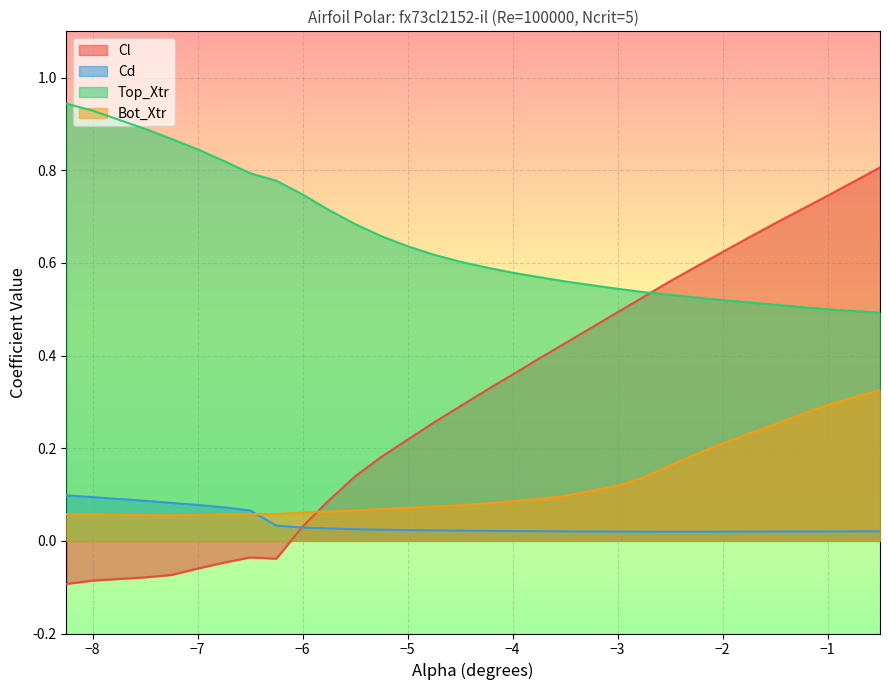

Reading left to right, list all the values displayed in this chart.

Cl: -0.1	-0.1	-0.1	-0.1	-0.1	-0.0	-0.0	-0.0	0.0	0.1	0.1	0.2	0.2	0.3	0.3	0.3	0.4	0.4	0.4	0.5	0.5	0.6	0.6	0.6	0.7	0.7	0.7	0.7	0.8	0.8
Cd: 0.1	0.1	0.1	0.1	0.1	0.1	0.1	0.0	0.0	0.0	0.0	0.0	0.0	0.0	0.0	0.0	0.0	0.0	0.0	0.0	0.0	0.0	0.0	0.0	0.0	0.0	0.0	0.0	0.0	0.0
Top_Xtr: 0.9	0.9	0.9	0.9	0.8	0.8	0.8	0.8	0.7	0.7	0.7	0.7	0.6	0.6	0.6	0.6	0.6	0.6	0.6	0.5	0.5	0.5	0.5	0.5	0.5	0.5	0.5	0.5	0.5	0.5
Bot_Xtr: 0.1	0.1	0.1	0.1	0.1	0.1	0.1	0.1	0.1	0.1	0.1	0.1	0.1	0.1	0.1	0.1	0.1	0.1	0.1	0.1	0.1	0.2	0.2	0.2	0.2	0.3	0.3	0.3	0.3	0.3